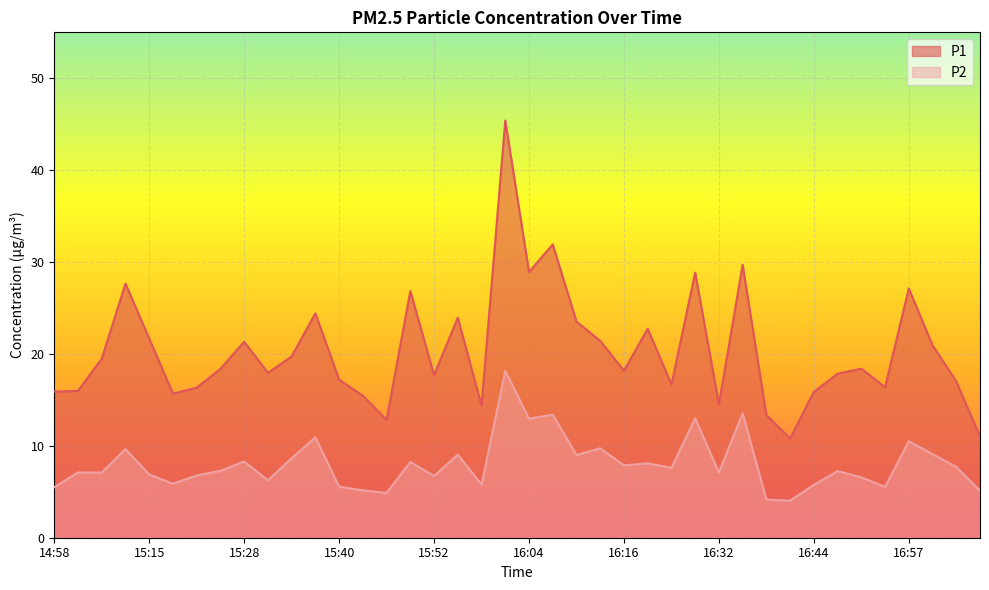

Rank the categories by P1 value from lowest to highest.

16:41, 17:06, 15:46, 16:38, 15:58, 16:32, 15:43, 15:18, 16:44, 14:58, 15:01, 15:21, 16:53, 16:23, 17:03, 15:40, 15:52, 16:47, 15:31, 16:16, 15:24, 16:50, 15:04, 15:34, 17:00, 15:28, 16:13, 15:15, 16:19, 16:10, 15:55, 15:37, 15:49, 16:57, 15:08, 16:26, 16:04, 16:35, 16:07, 16:01